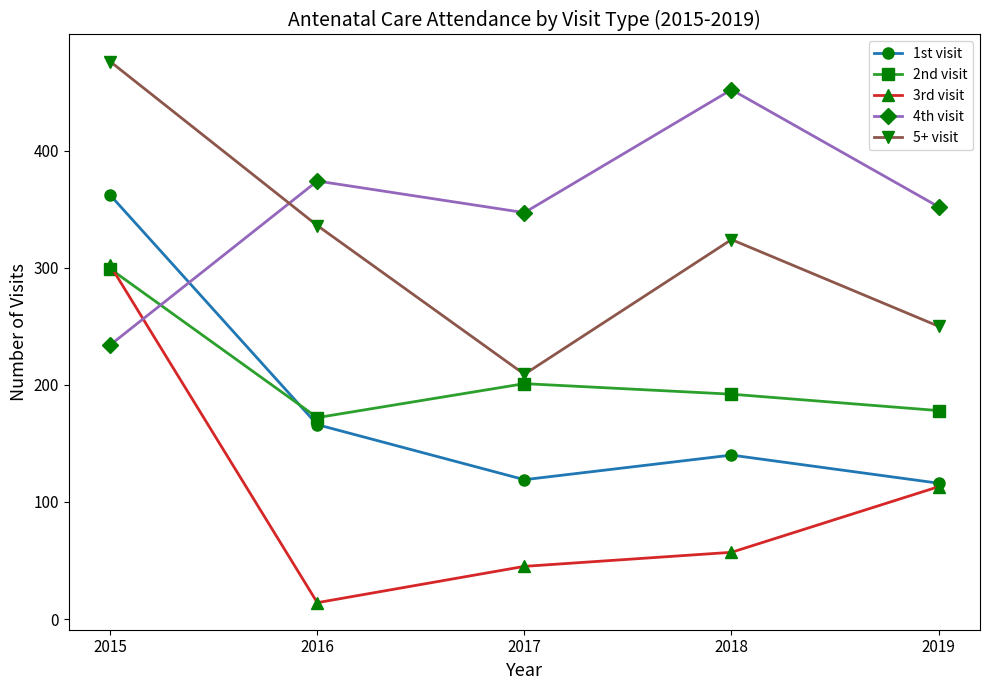

At which label does 5+ visit first exceed 324?

2015